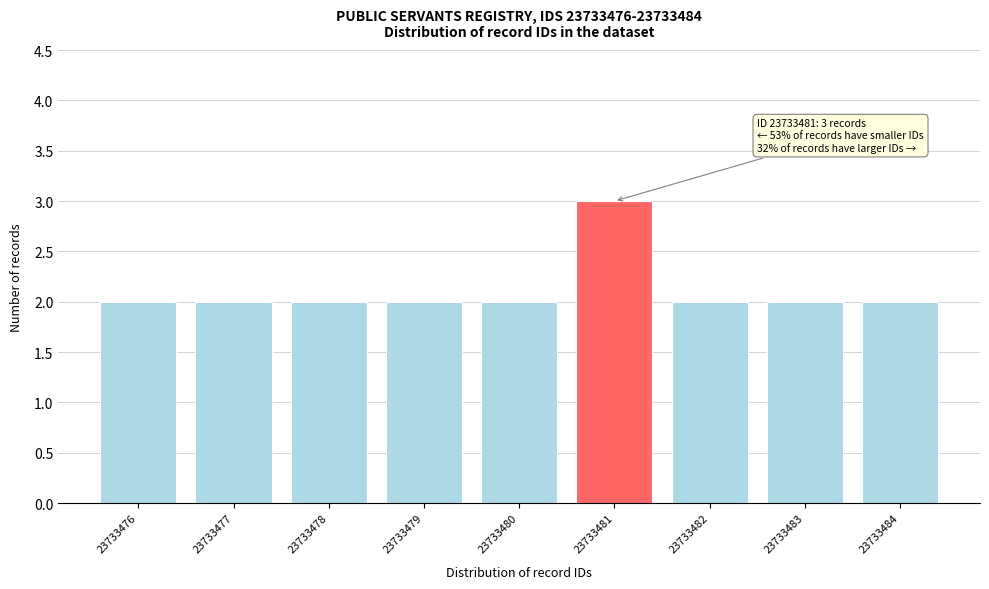

Reading left to right, list all the values displayed in this chart.

23733476=2	23733477=2	23733478=2	23733479=2	23733480=2	23733481=3	23733482=2	23733483=2	23733484=2